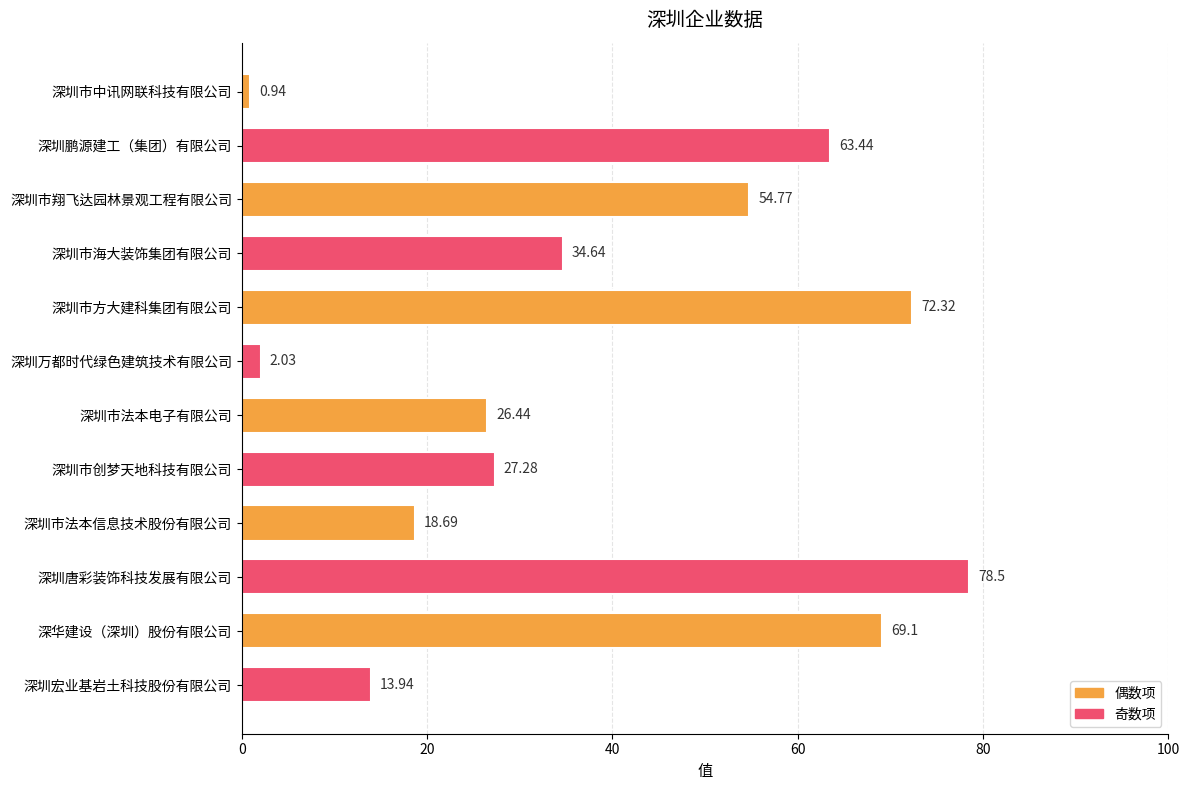

What is the label of the 6th bar from the bottom?

深圳市法本电子有限公司